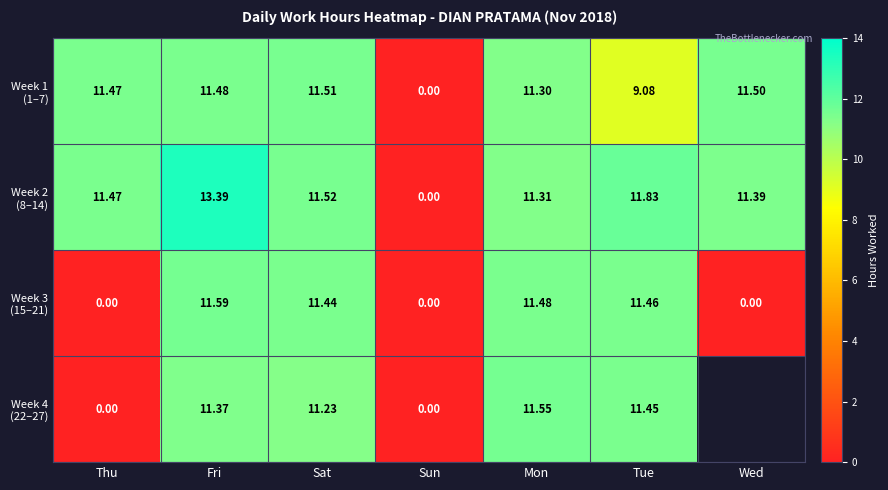

What is the difference between the highest and lowest values at Wed?

11.5